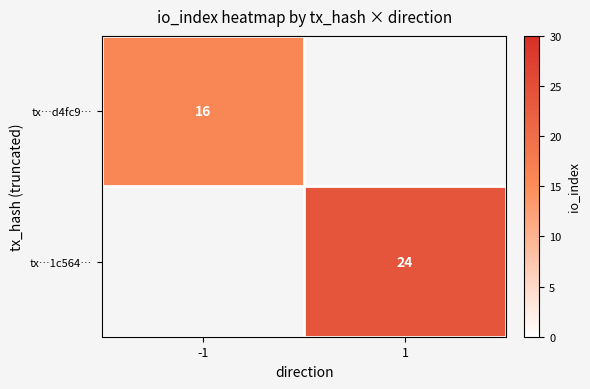

Count the number of categories in the chart.

2